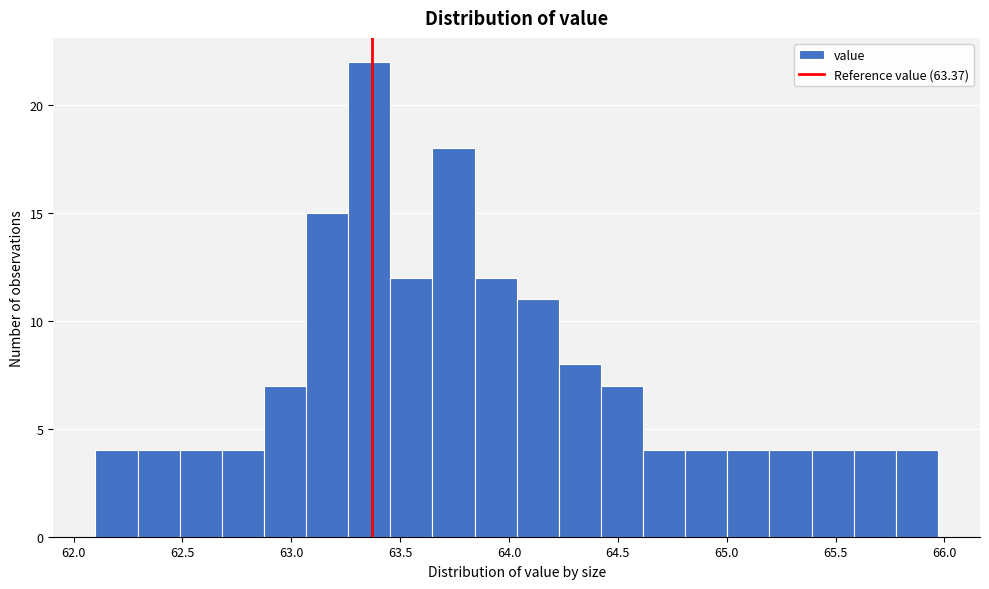

Around what value on the x-axis is the tallest bar? Give the approximate position of its centre, as read against the axis.

63.35